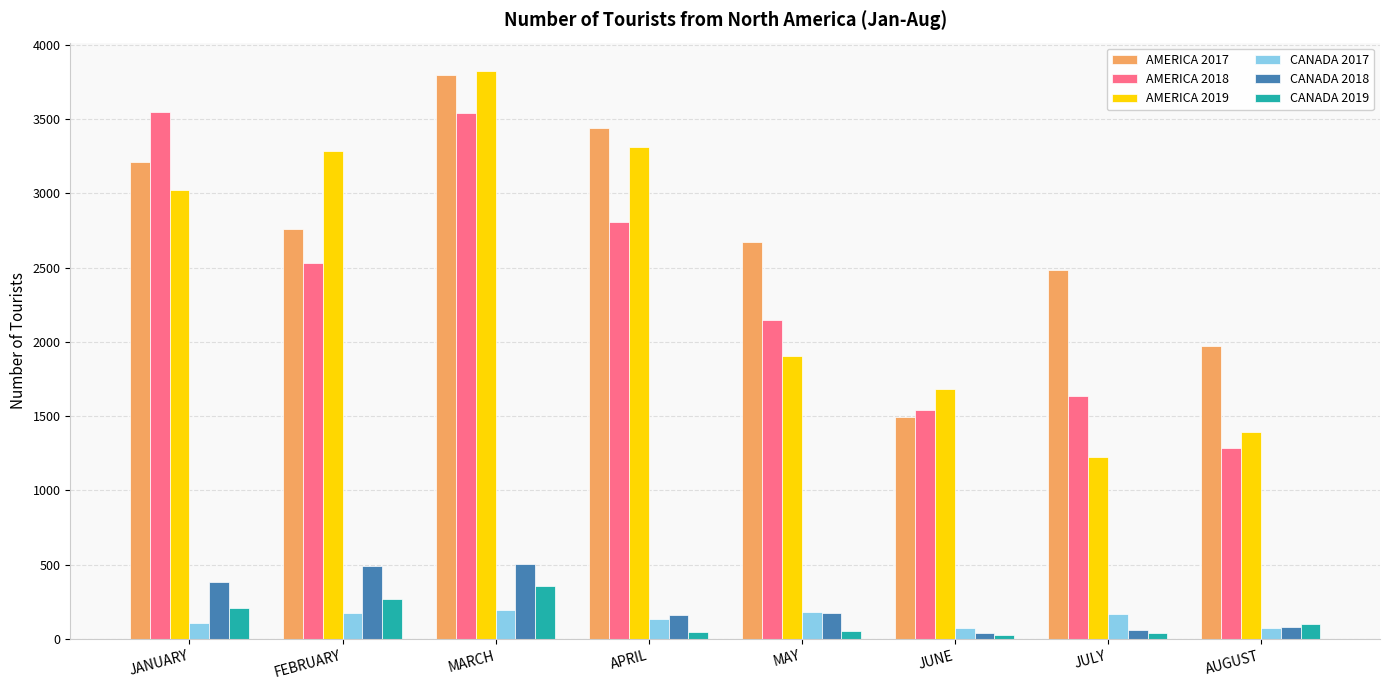

What is the total value across all series at JUNE?

4858